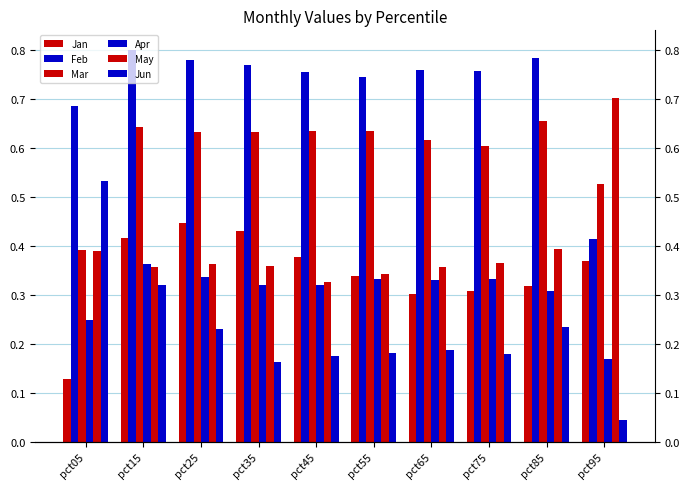

Are the bars grouped side by side (vs. stacked)?

Yes